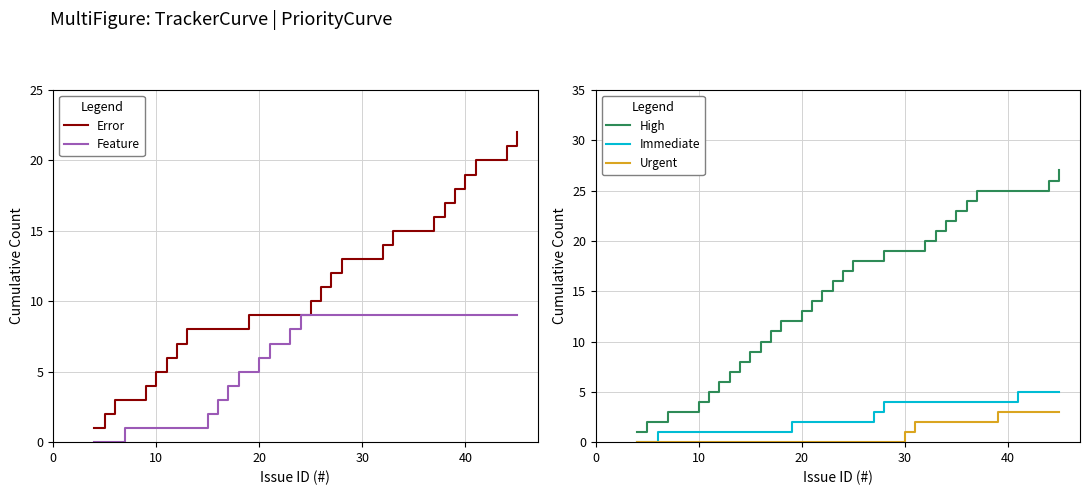

Rank the series at 30 from lowest to highest value.

Urgent, Feature, Immediate, Error, High